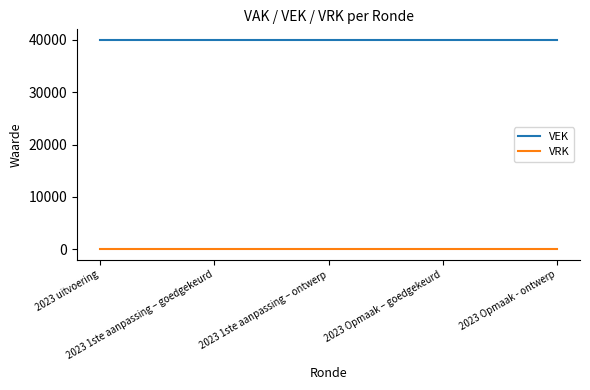

Rank the series by their average value, from lowest to highest.

VRK, VEK